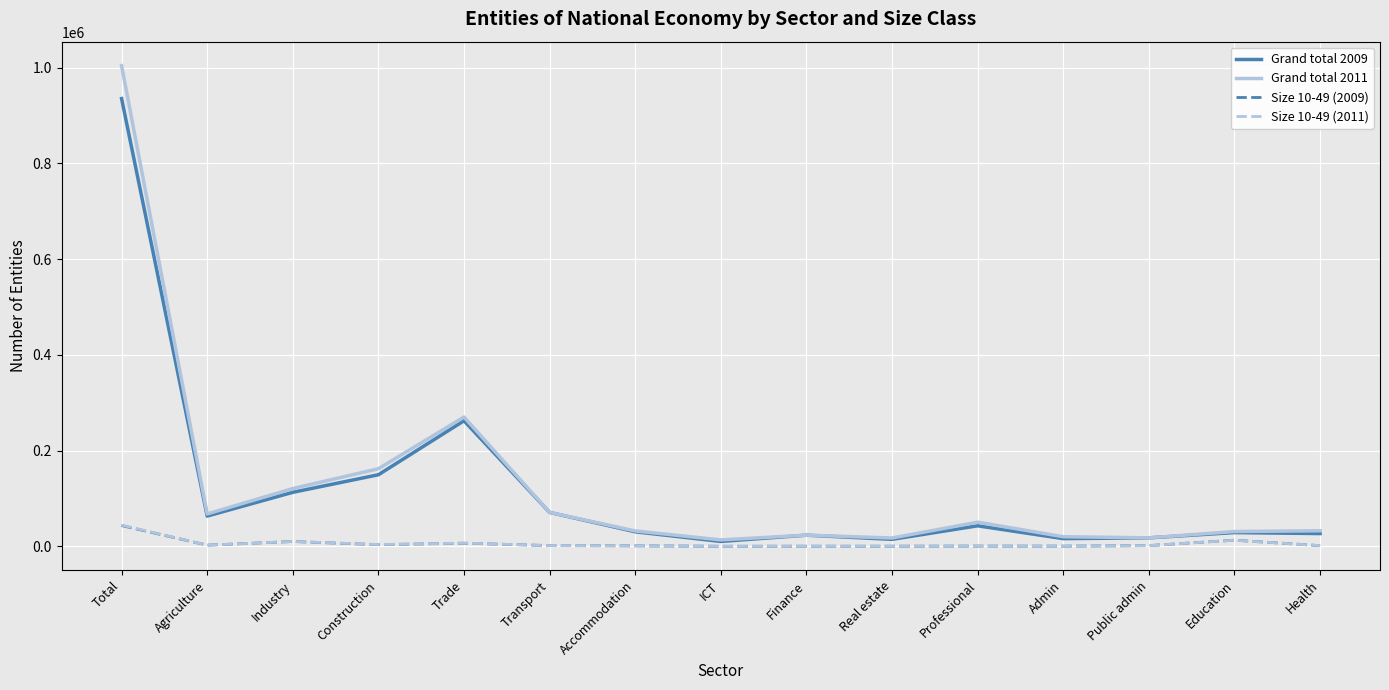

Is the value of Size 10-49 (2009) at Professional greater than the value of Grand total 2011 at Education?

No